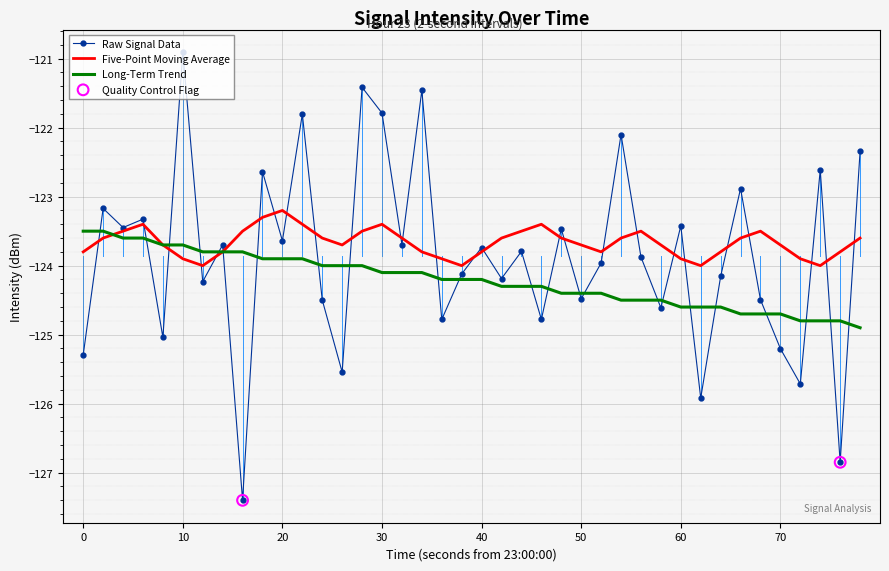

At how many categories does at least one series exceed -123?

10